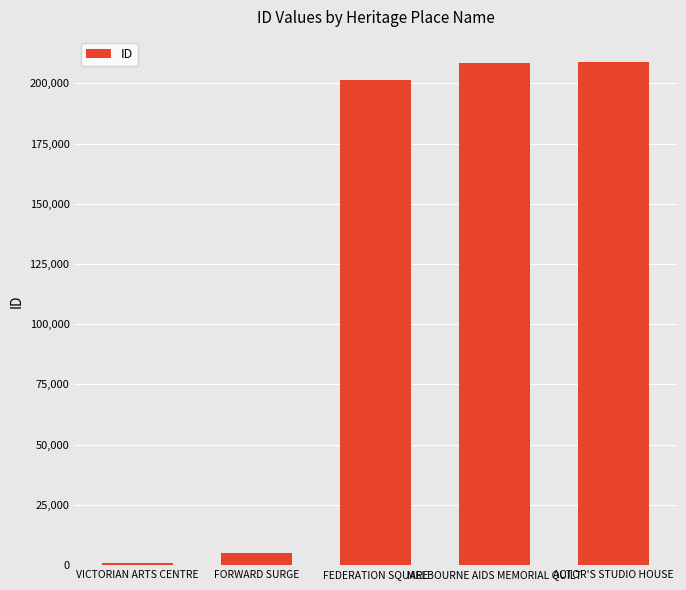

At which label is the value closest to 104952?

FEDERATION SQUARE